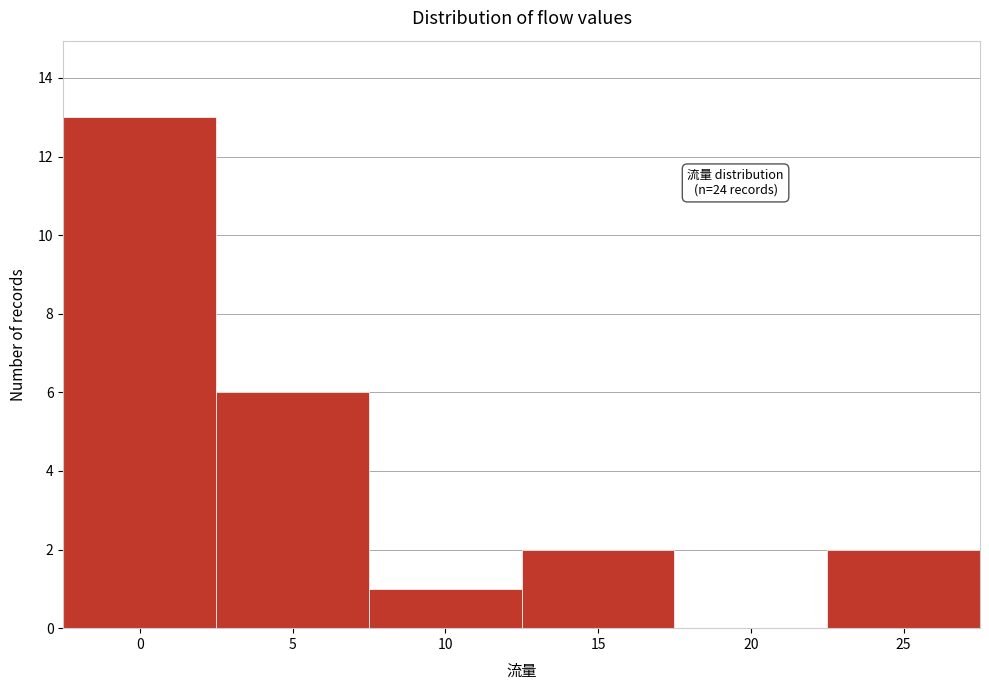

Reading left to right, what are all the values shown in this chart?

0=13	5=6	10=1	15=2	20=0	25=2